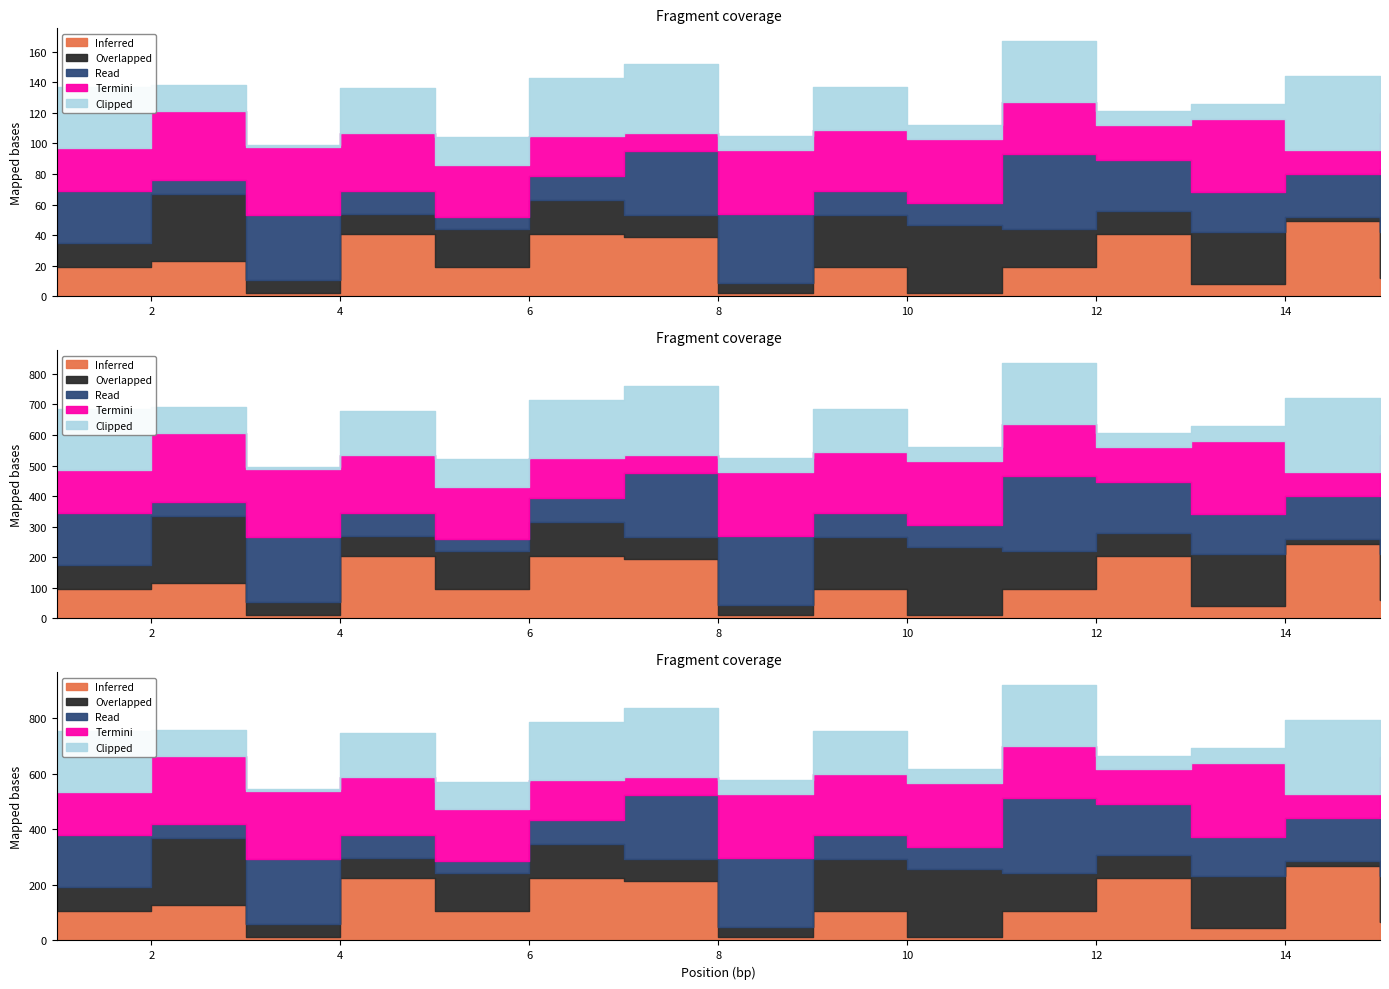

At which category does the chart reach its minimum across all series?

3